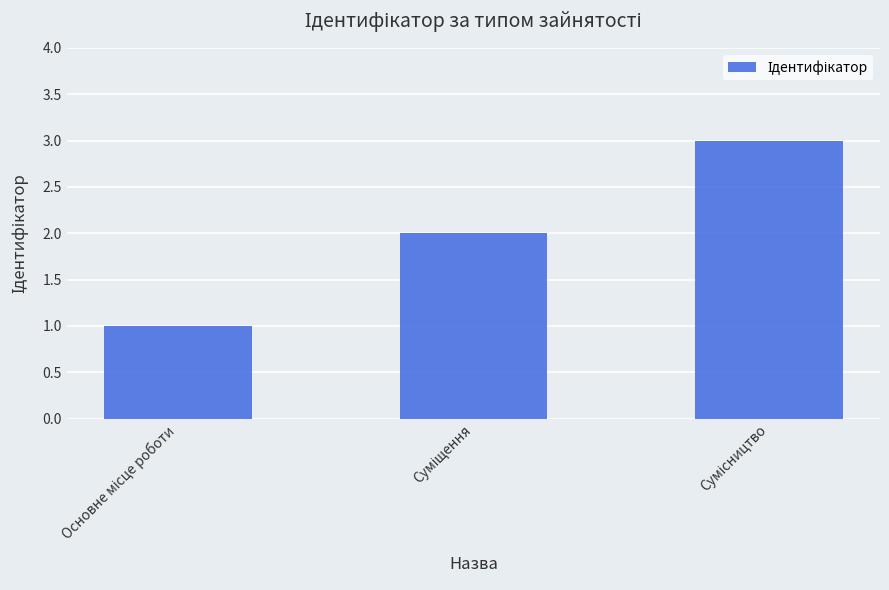

What is the difference between the maximum and minimum values?

2